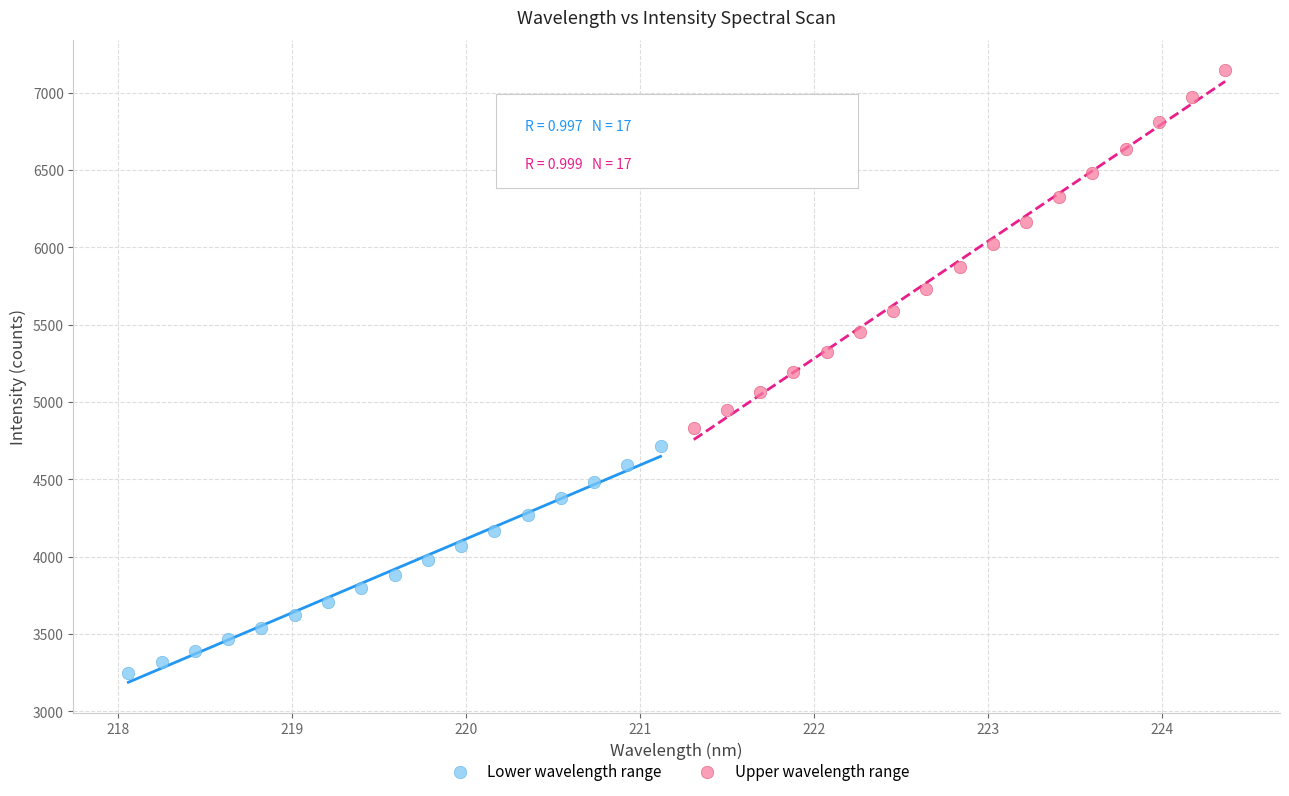

What are all the series names shown in the legend?

Lower wavelength range, Upper wavelength range